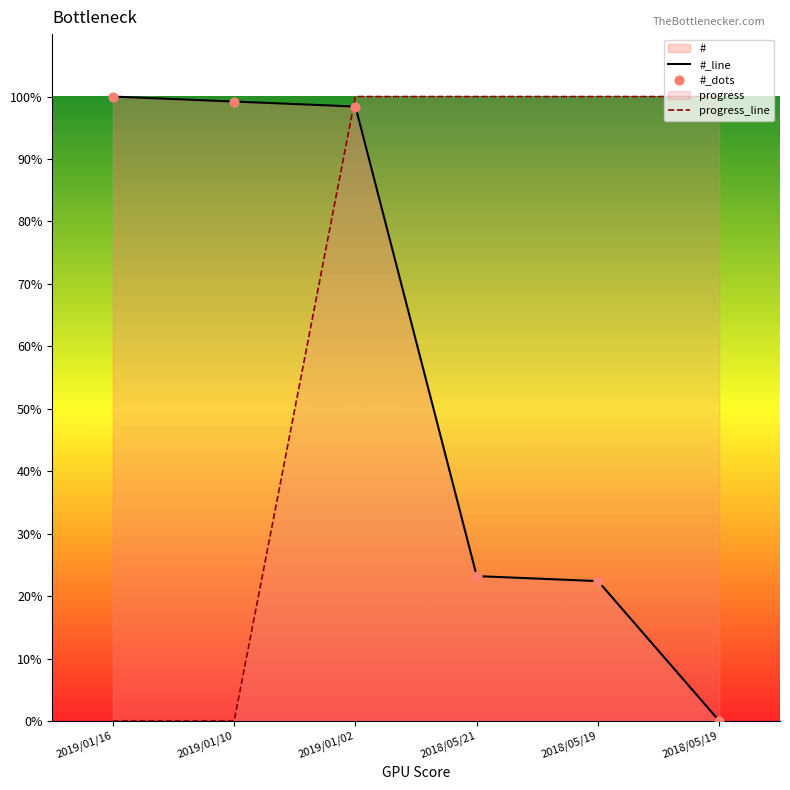

How many lines are shown in the chart?

2